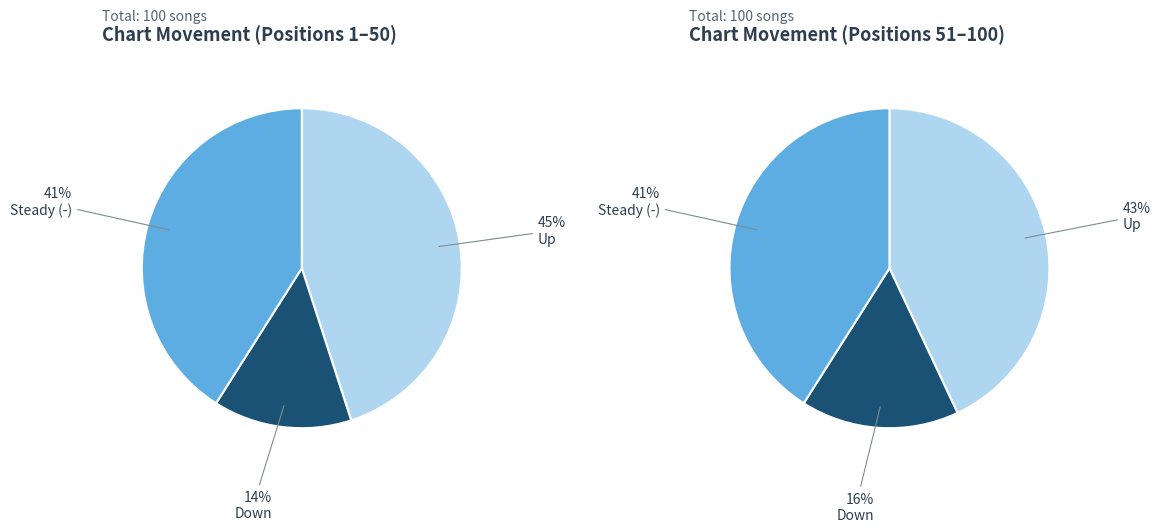

What percentage is the - slice, to the nearest percent?

41%